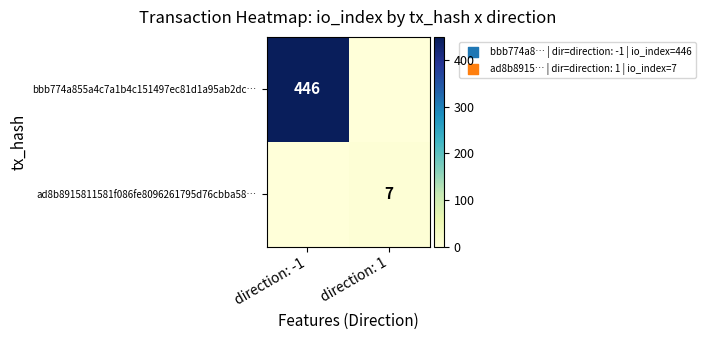

How many categories are shown in the chart?

2